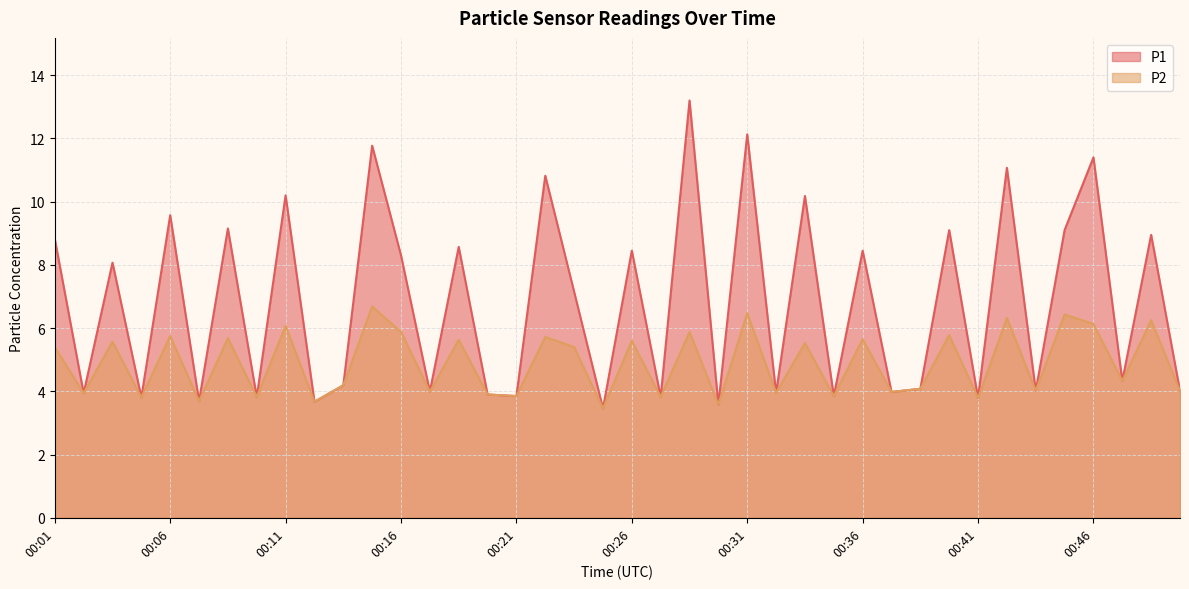

True or false: P1 and P2 intersect in this chart.

False